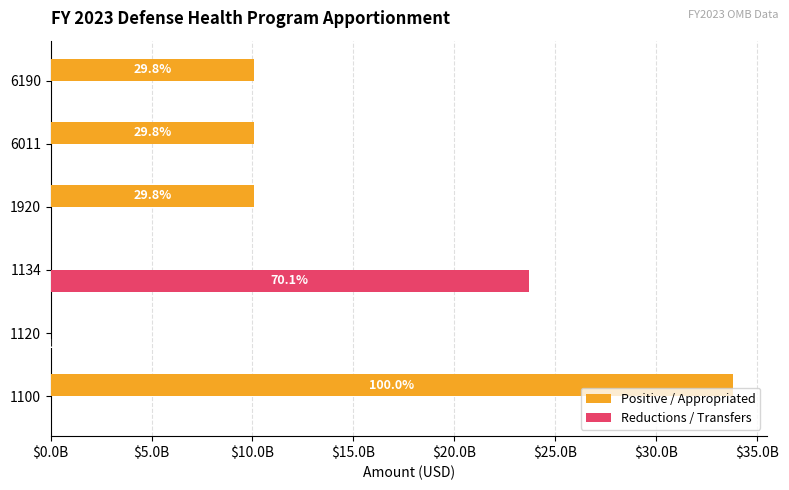

What is the difference between the maximum and minimum values in the Reductions / Transfers series?

23697936954